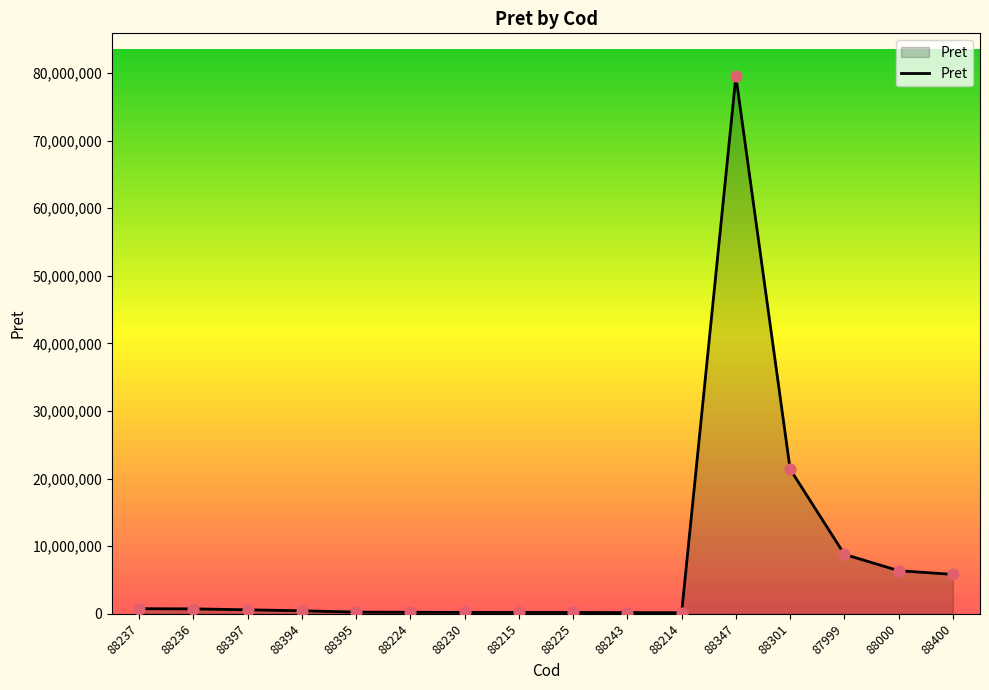

Between 88236 and 88400, which is larger?

88400